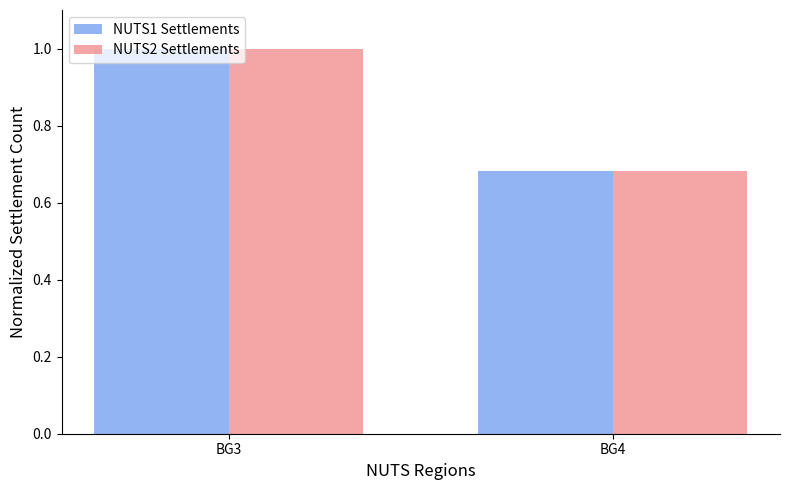

How many bars are there in total?

4